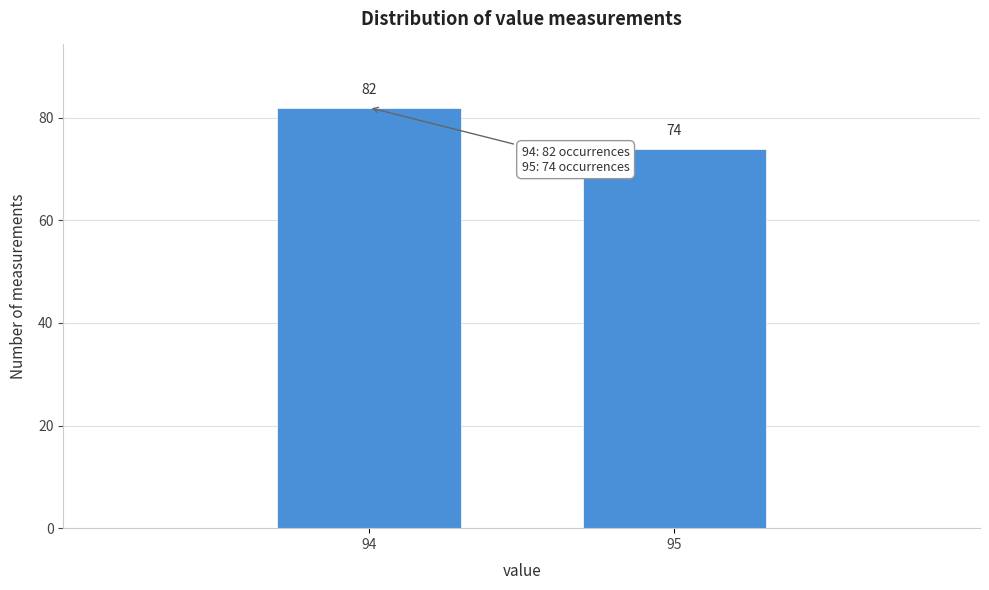

Reading left to right, extract all data points from this chart.

82	74